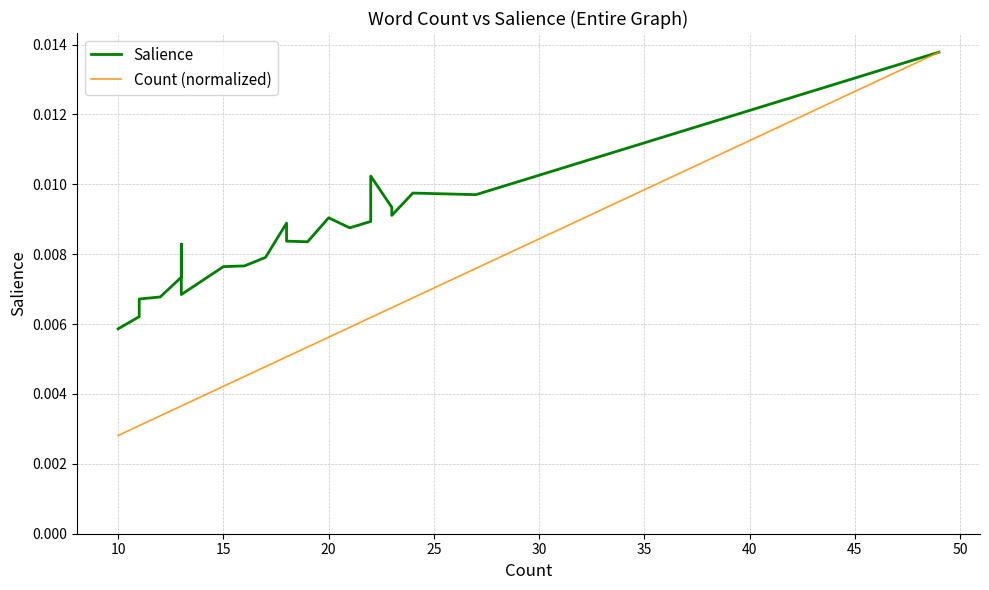

Between 19 and 25, which is larger?

25